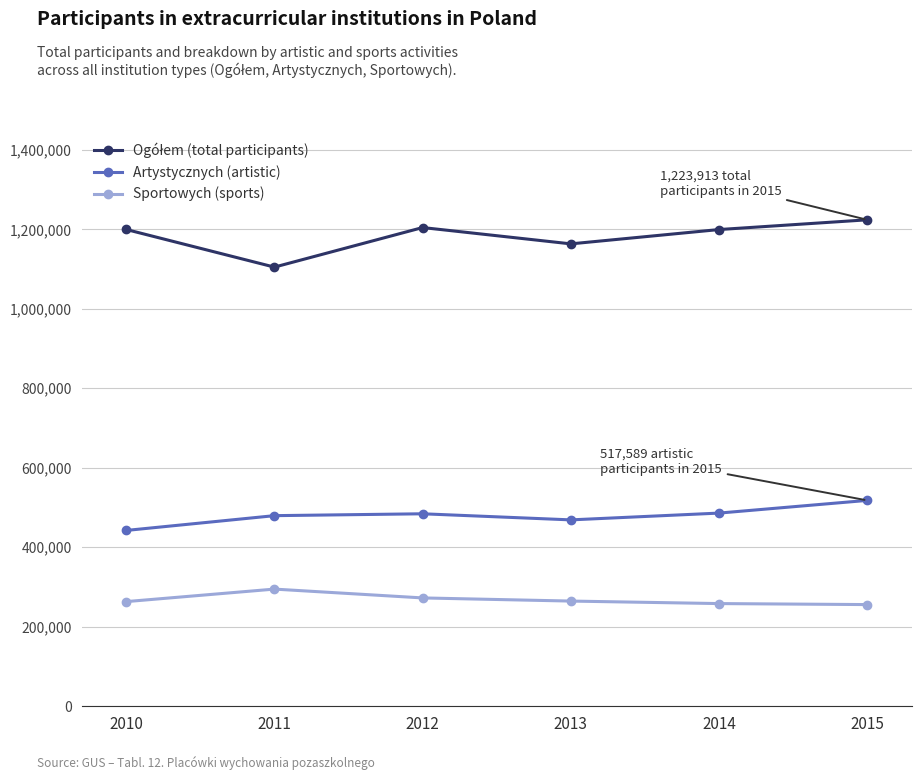

True or false: Sportowych (sports) and Artystycznych (artistic) cross at least once.

False